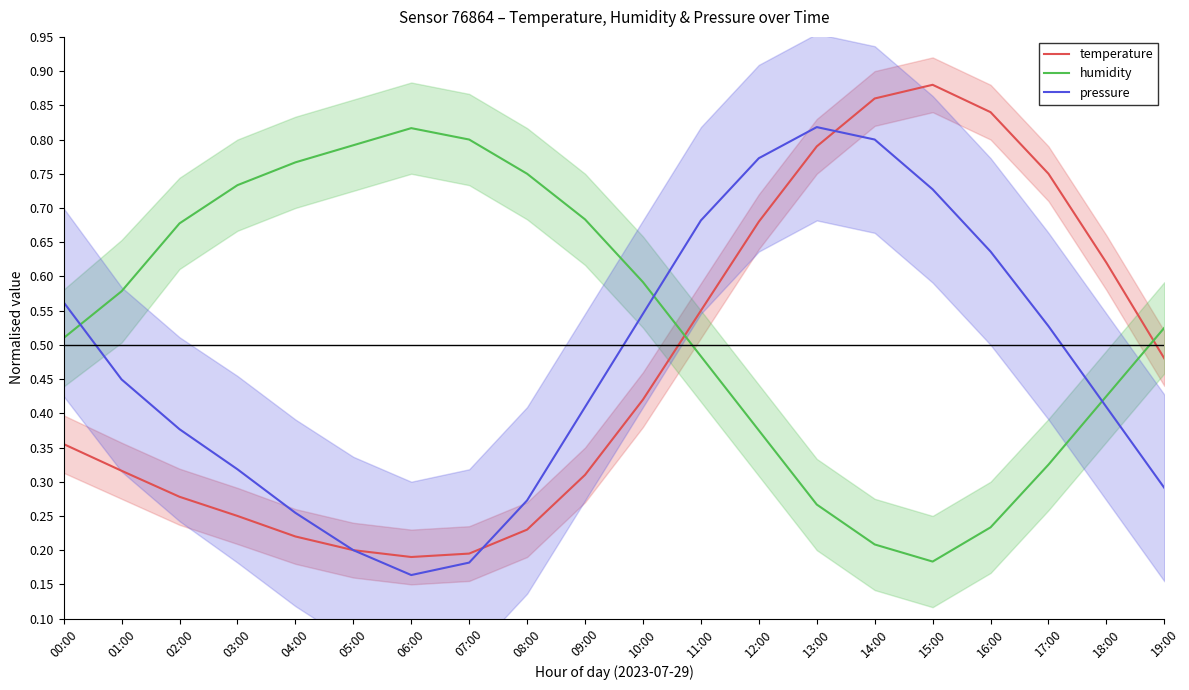

Where is temperature nearest to the value 0?

06:00